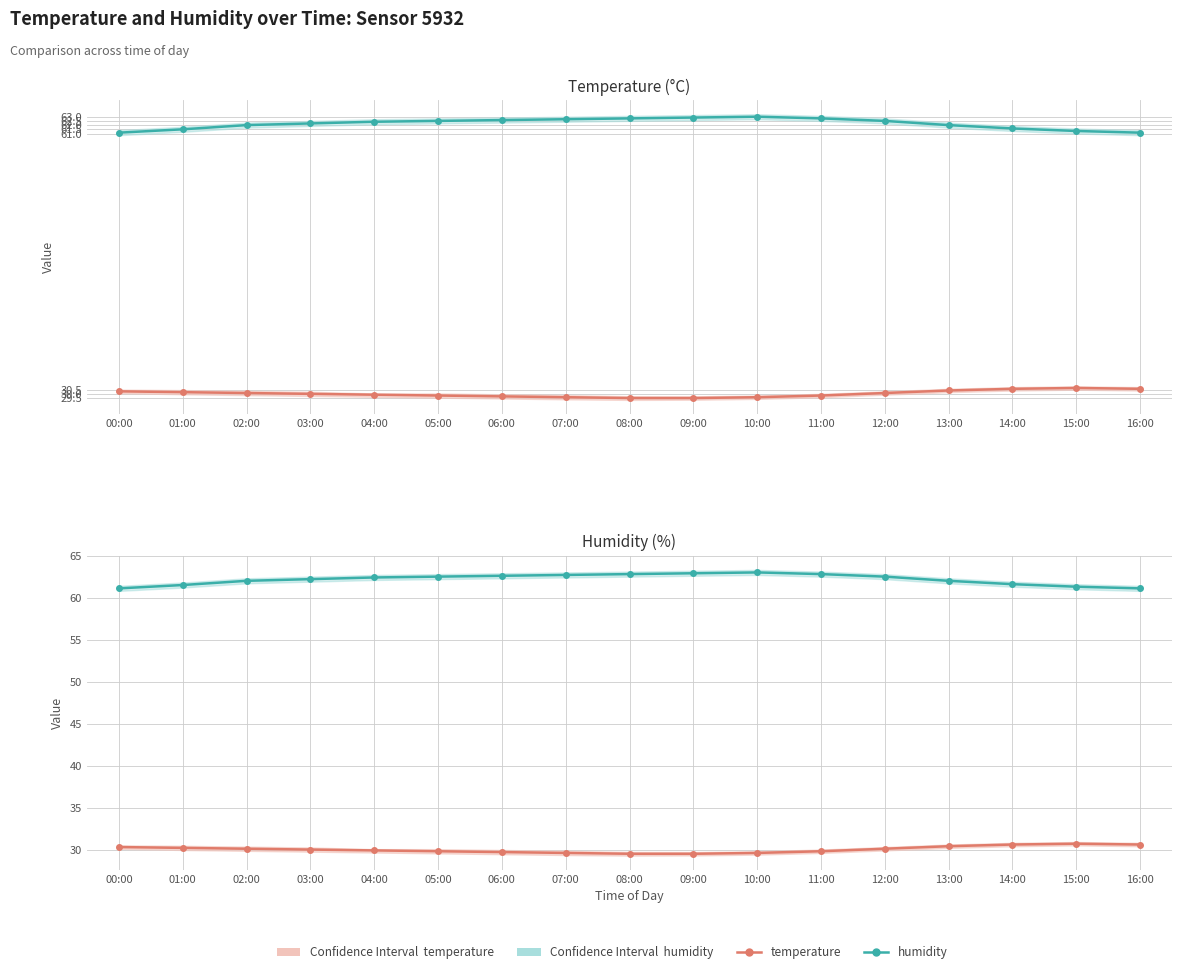

Reading left to right, transcribe all the data shown in this chart.

temperature: 00:00=30.3	01:00=30.2	02:00=30.1	03:00=30.0	04:00=29.9	05:00=29.8	06:00=29.7	07:00=29.6	08:00=29.5	09:00=29.5	10:00=29.6	11:00=29.8	12:00=30.1	13:00=30.4	14:00=30.6	15:00=30.7	16:00=30.6
humidity: 00:00=61.1	01:00=61.5	02:00=62.0	03:00=62.2	04:00=62.4	05:00=62.5	06:00=62.6	07:00=62.7	08:00=62.8	09:00=62.9	10:00=63.0	11:00=62.8	12:00=62.5	13:00=62.0	14:00=61.6	15:00=61.3	16:00=61.1